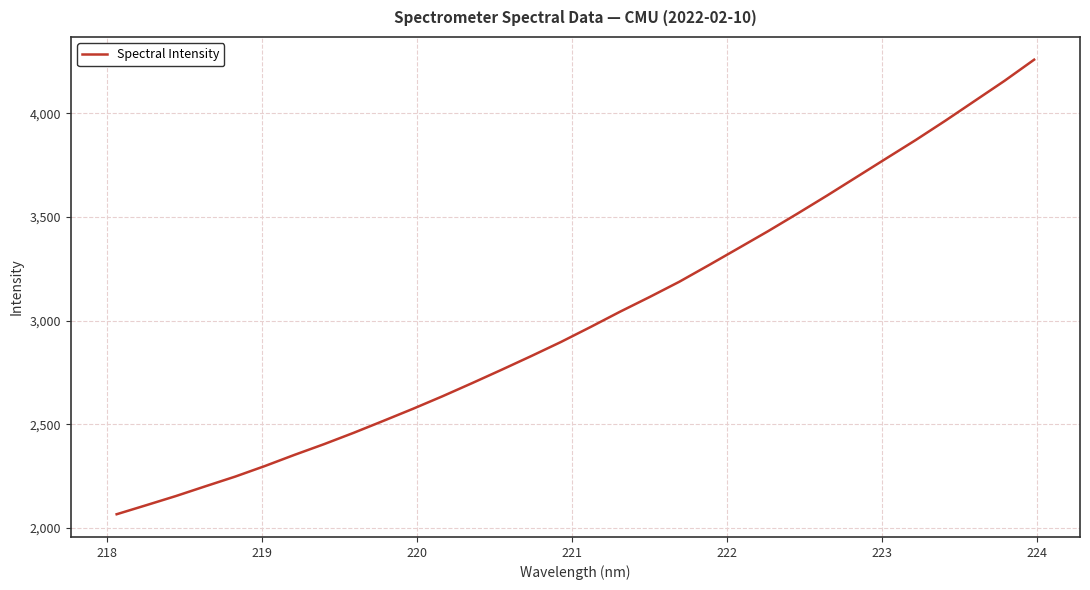

What is the minimum value shown in the chart?

2066.7